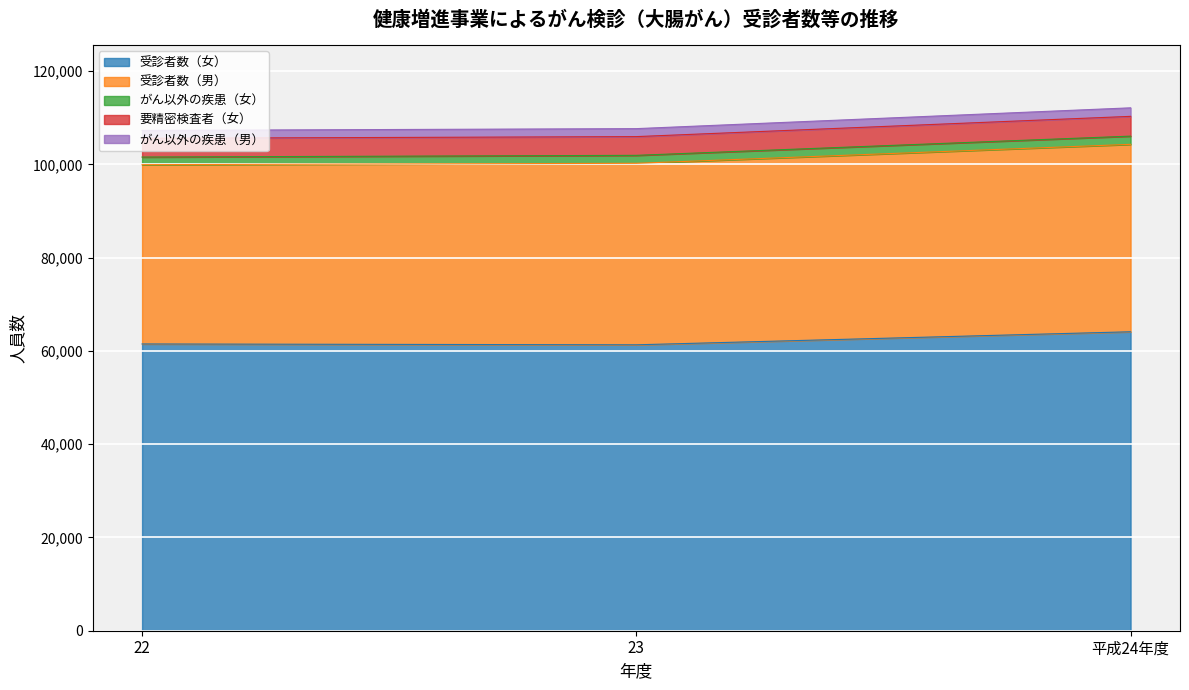

Does the chart display data point markers on the line(s)?

No